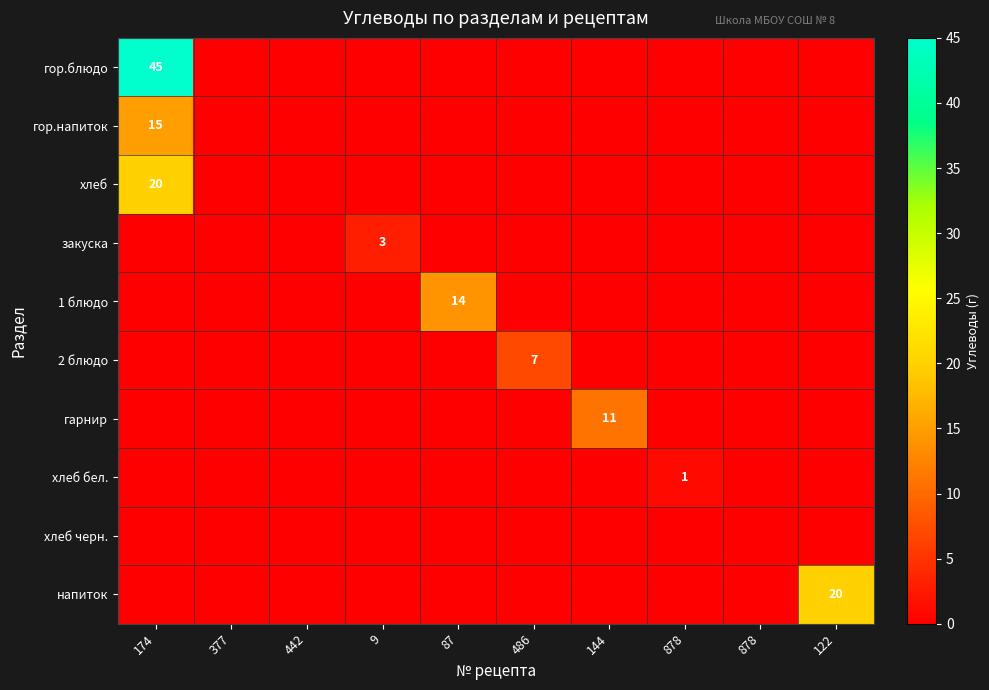

What is the difference between the maximum and minimum values in the гарнир series?

11